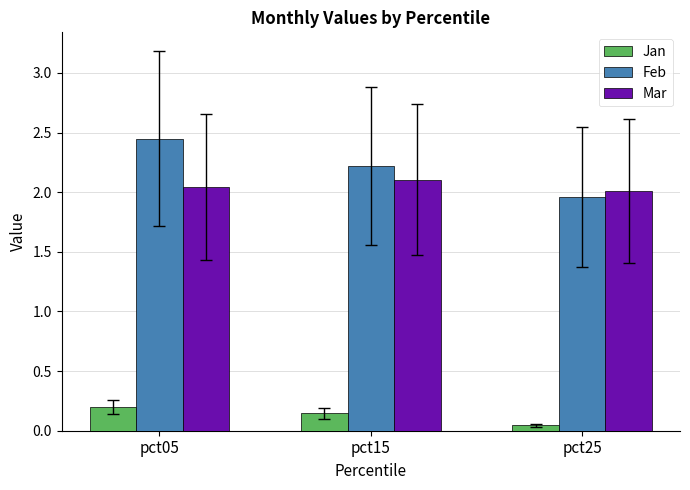

How many groups of bars are there?

3